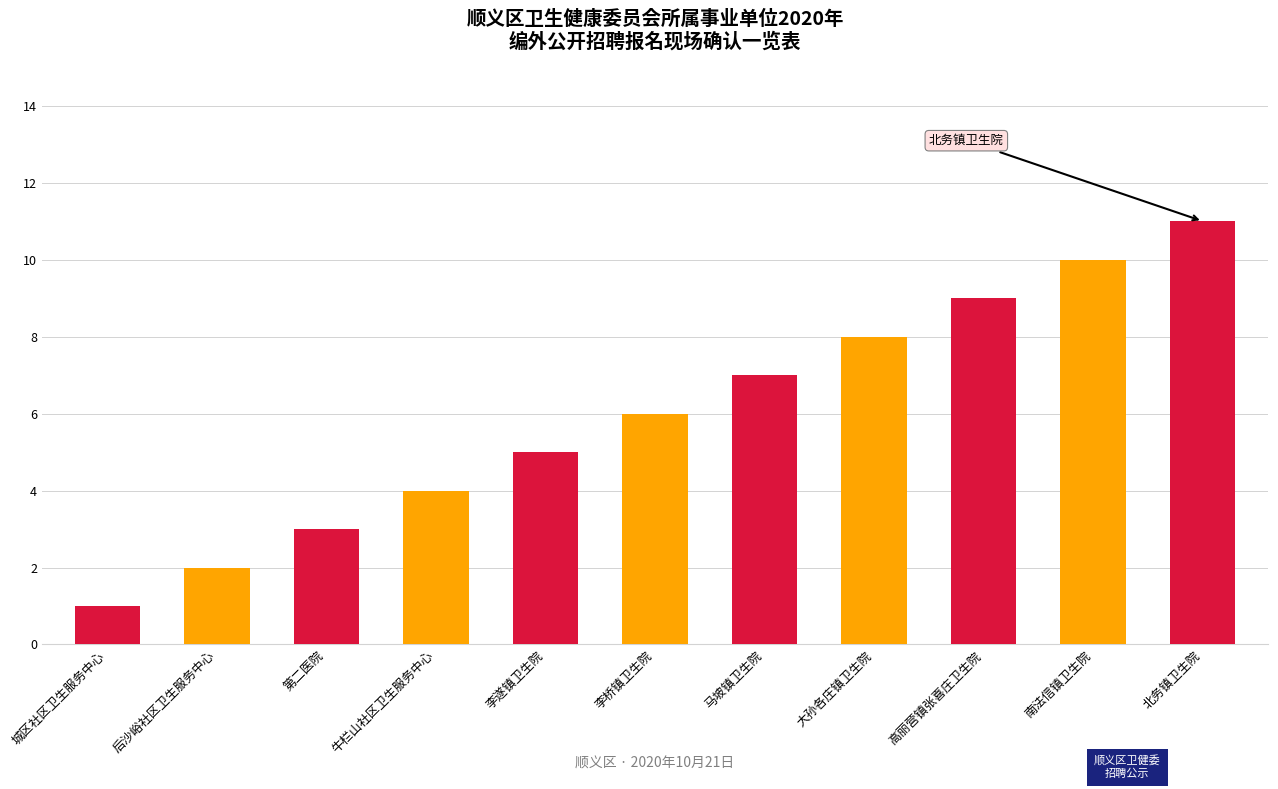

What is the change in value from 城区社区卫生服务中心 to 高丽营镇张喜庄卫生院?

+8